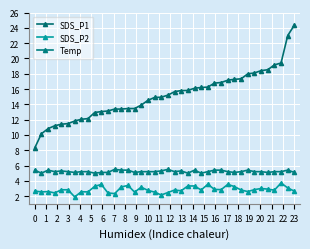

True or false: SDS_P1 and Temp intersect in this chart.

False